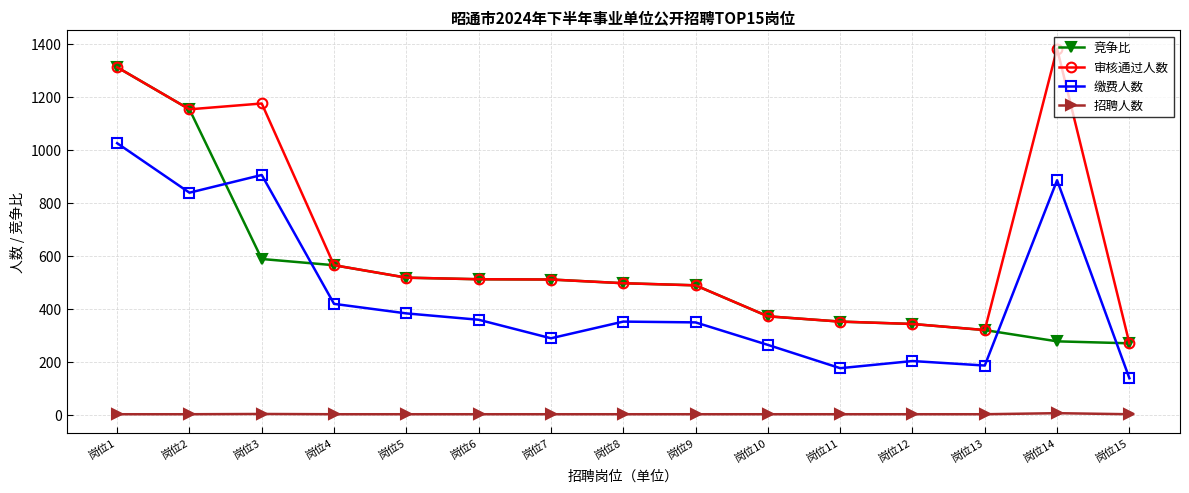

Which series has the widest spread of values?

审核通过人数